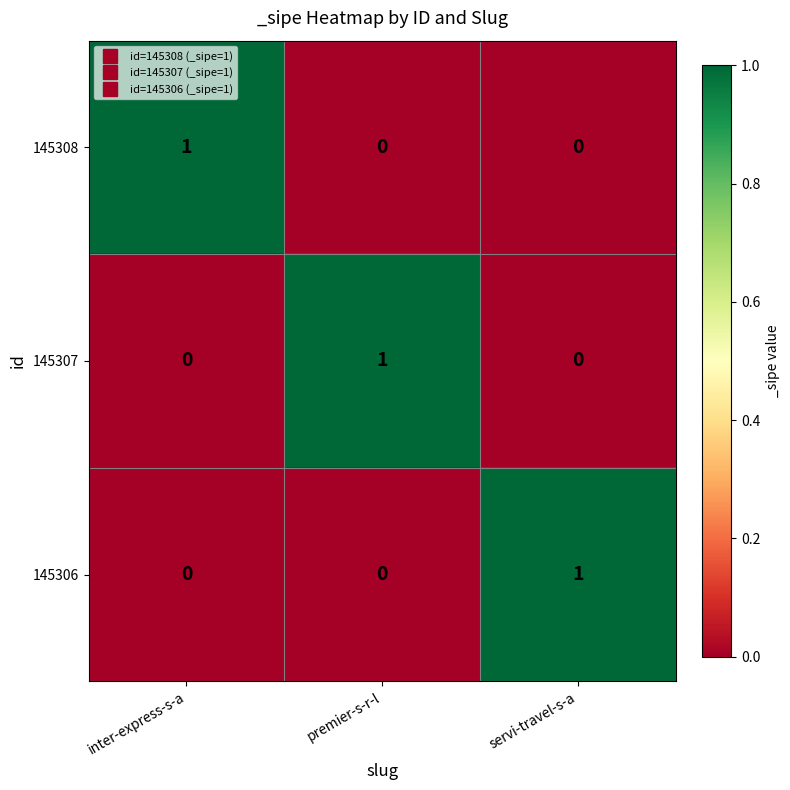

What is the maximum value shown in the chart?

1